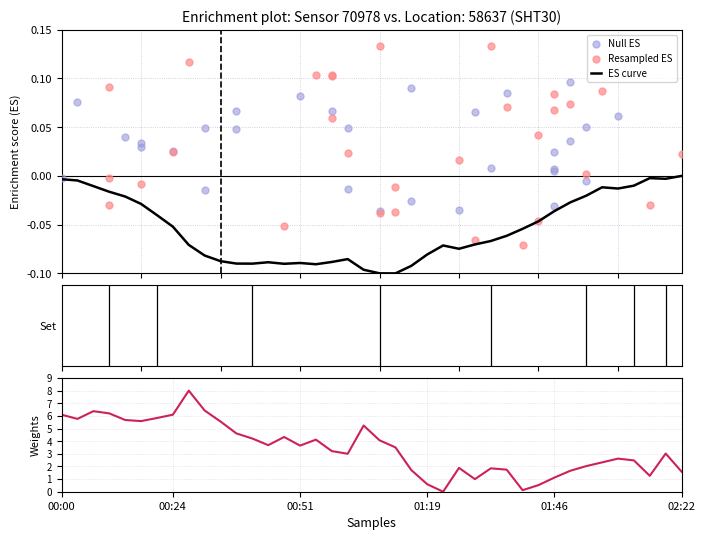

What is the change in value from 00:04 to 01:15?

-4.1